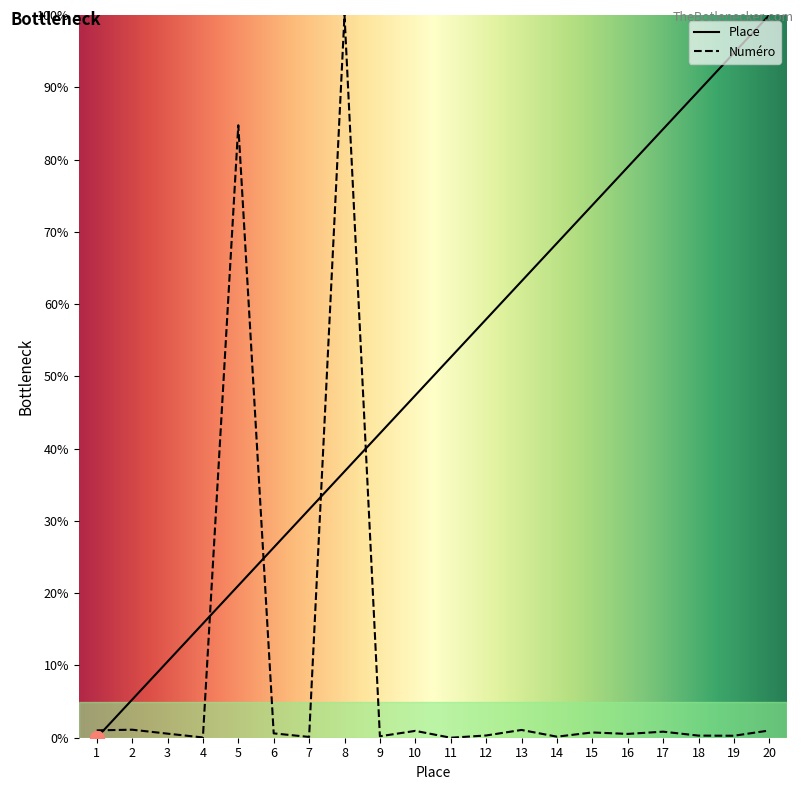

At which category is the sum across all series the highest?

8